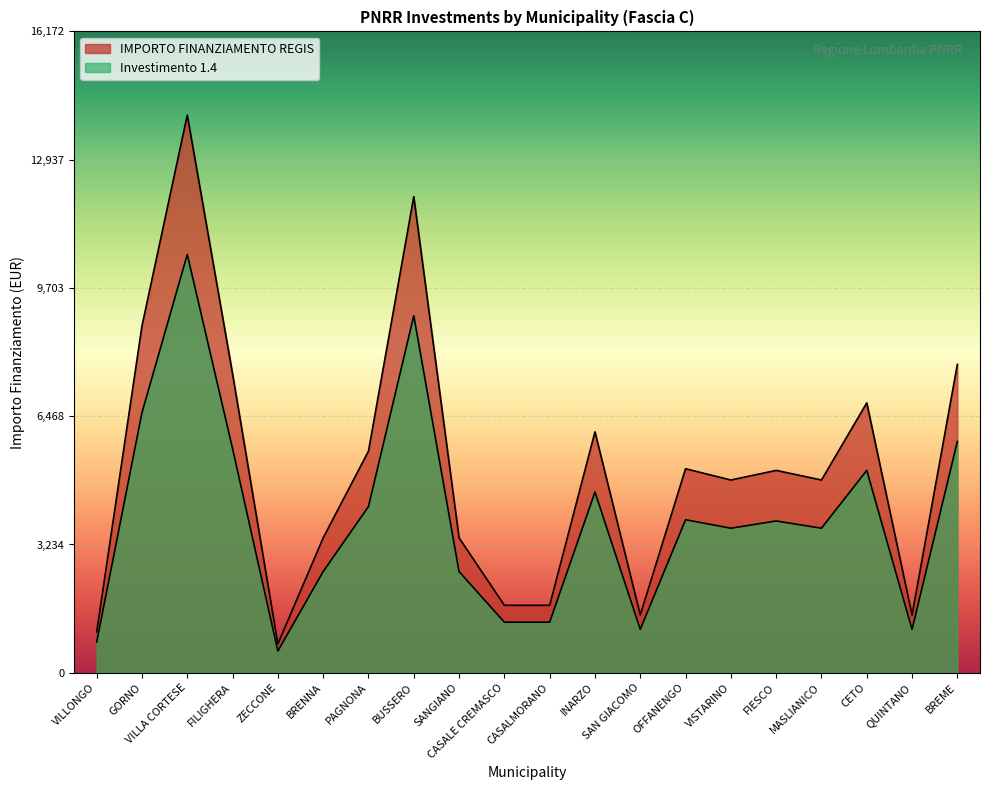

The value of IMPORTO FINANZIAMENTO REGIS at VILLONGO is 1029.0. True or false?

True